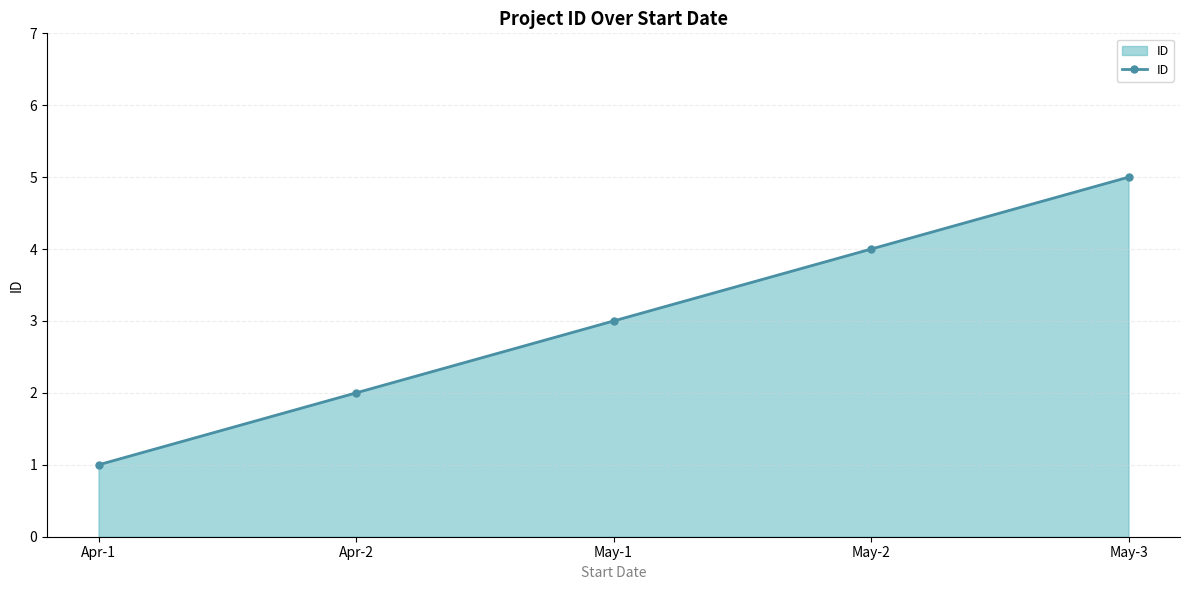

How many values are below 3?

2